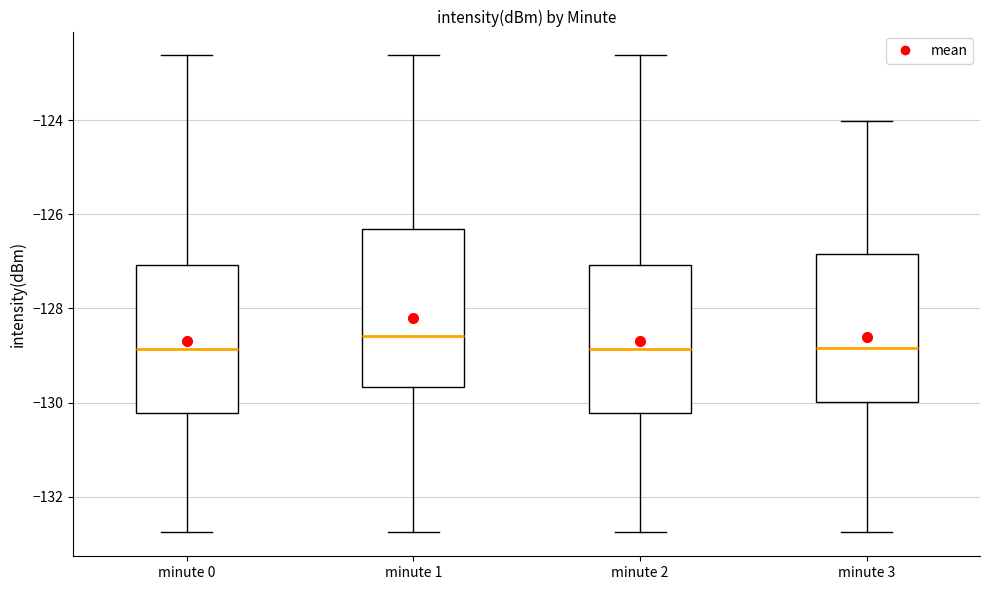

Reading left to right, read every box against the y-axis: the position of its median line, the range the box covers, and the ends of its whiskers. The values are not printed on the chart, so give them approximately, as read against the axis.

minute 0: median -128.8, box -130.2 to -127.0, whiskers -132.8 to -122.6
minute 1: median -128.6, box -129.6 to -126.4, whiskers -132.8 to -122.6
minute 2: median -128.8, box -130.2 to -127.0, whiskers -132.8 to -122.6
minute 3: median -128.8, box -130.0 to -126.8, whiskers -132.8 to -124.0